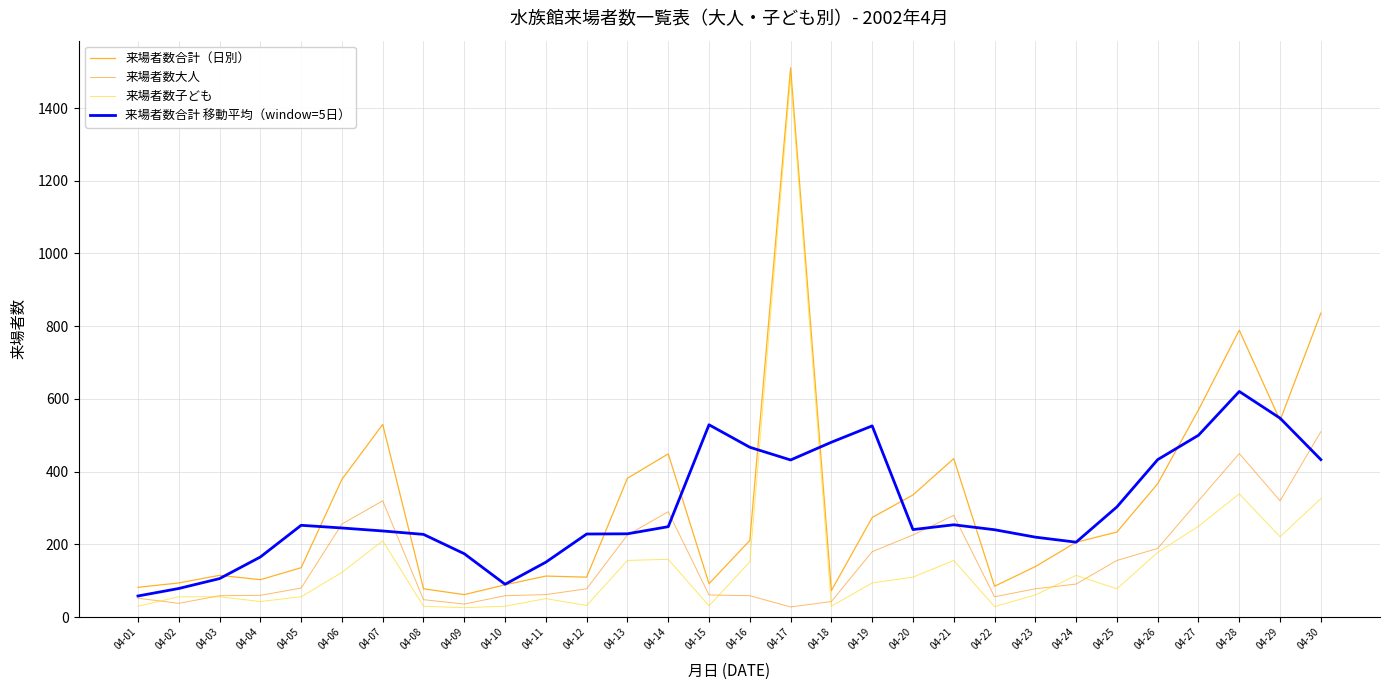

At which category does 来場者数大人 reach its first local valley?

04-02